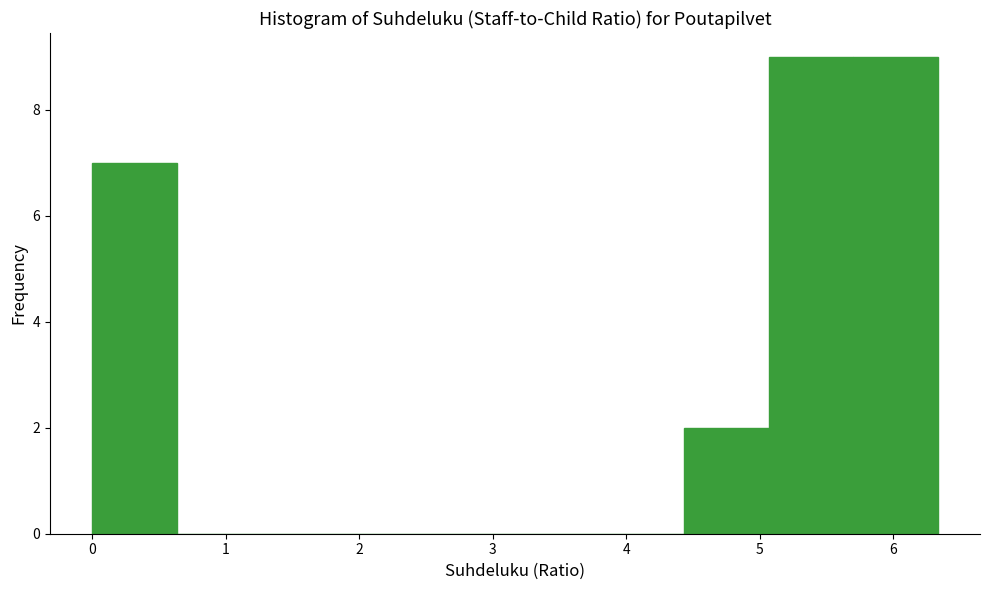

How tall is the bar that spans 5.1 to 5.7 on the x-axis? Neither the bar edges nor the heights are printed on the chart, so give them approximately, as read against the axes.

9